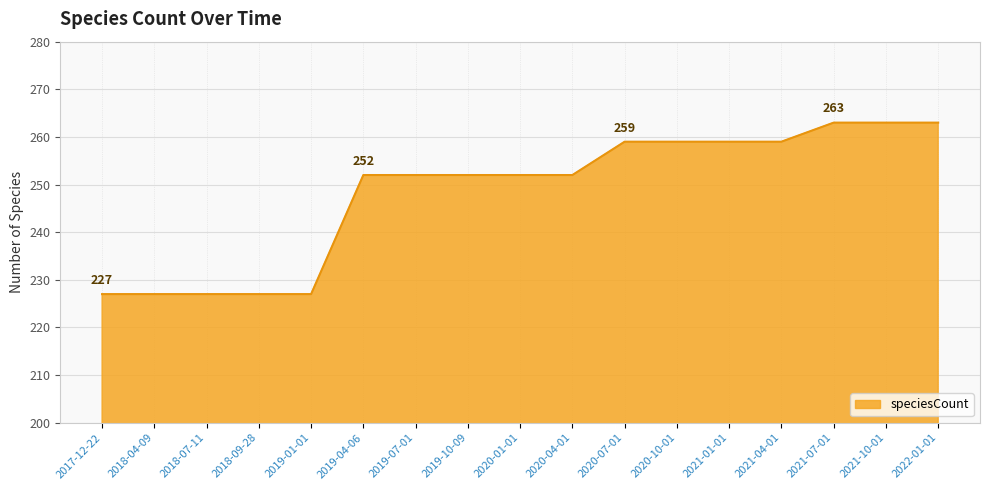

What position from the right is 2020-01-01?

9